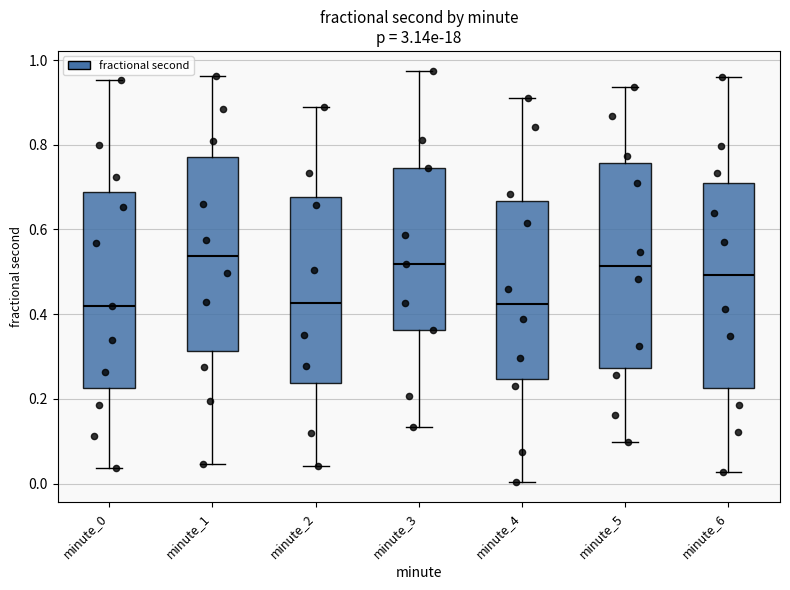

Reading left to right, transcribe this box plot: for each box, give where its median line is, the range the box spans, and where its two whiskers end, as read against the y-axis. The values are not printed on the chart, so give them approximately, as read against the axis.

minute_0: median 0.42, box 0.22 to 0.68, whiskers 0.04 to 0.96
minute_1: median 0.54, box 0.32 to 0.78, whiskers 0.04 to 0.96
minute_2: median 0.42, box 0.24 to 0.68, whiskers 0.04 to 0.88
minute_3: median 0.52, box 0.36 to 0.74, whiskers 0.14 to 0.98
minute_4: median 0.42, box 0.24 to 0.66, whiskers 0.00 to 0.92
minute_5: median 0.52, box 0.28 to 0.76, whiskers 0.10 to 0.94
minute_6: median 0.50, box 0.22 to 0.70, whiskers 0.02 to 0.96